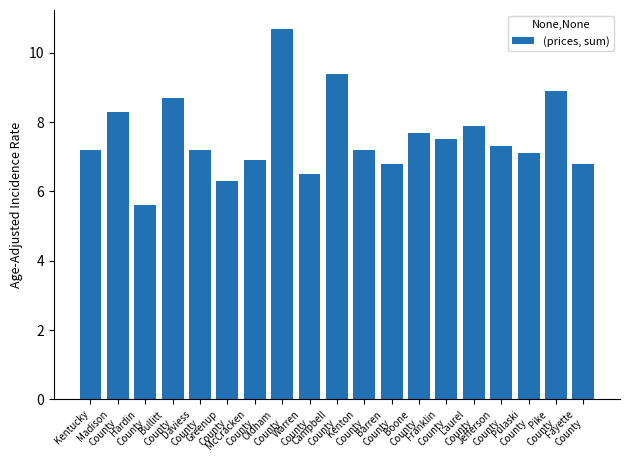

The value at Pike
County is 3.8. True or false?

False